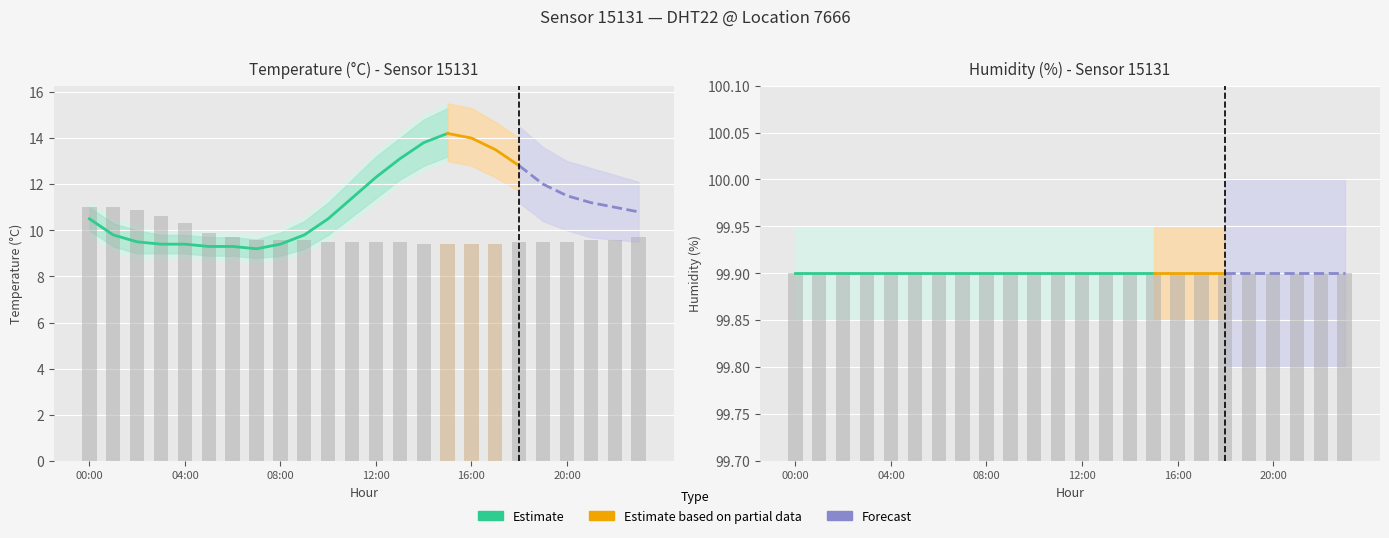

Which category has the highest value in the humidity series?

00:00